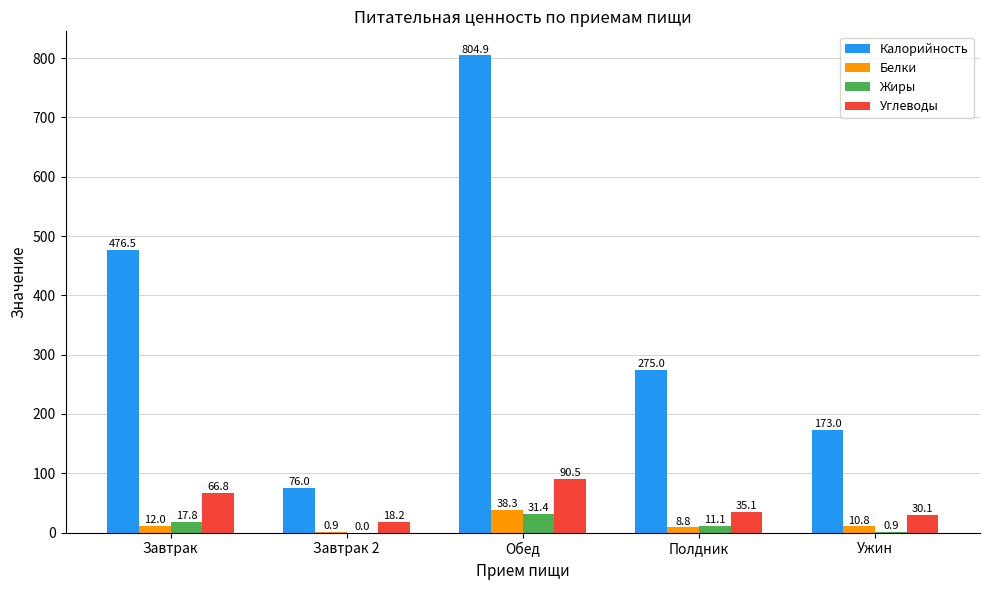

Is the value of Белки at Ужин greater than the value of Калорийность at Завтрак?

No